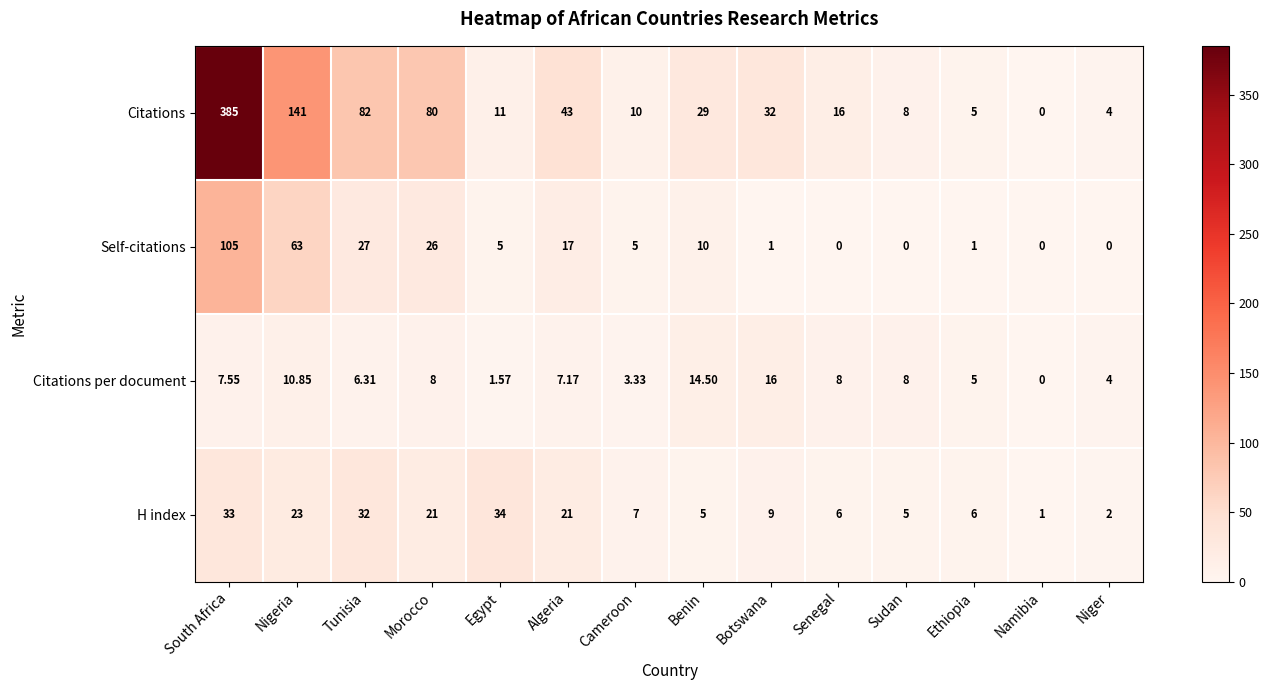

At which category is the sum across all series the highest?

South Africa